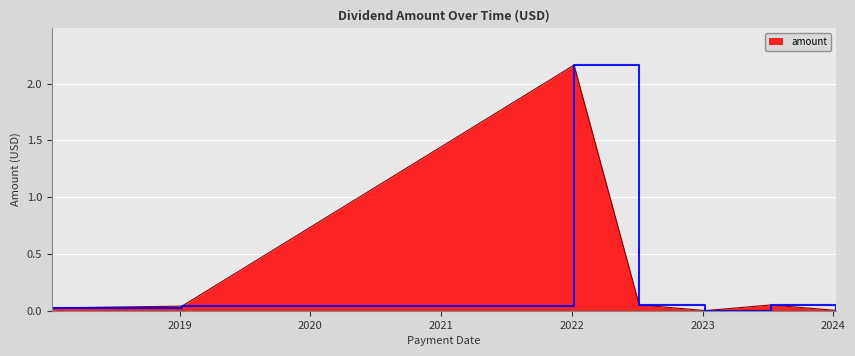

What is the average value?

0.3